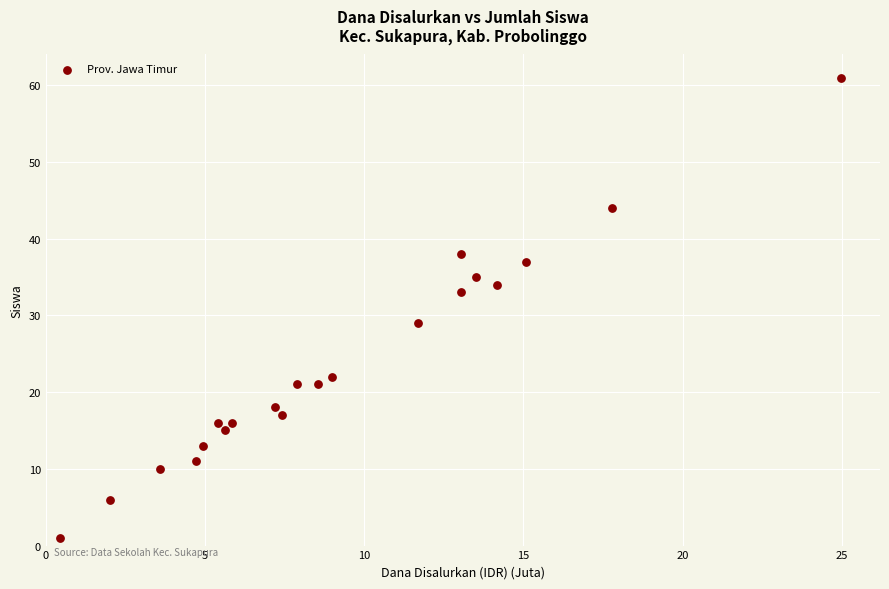

What is the range of Y values (max minus min)?

60